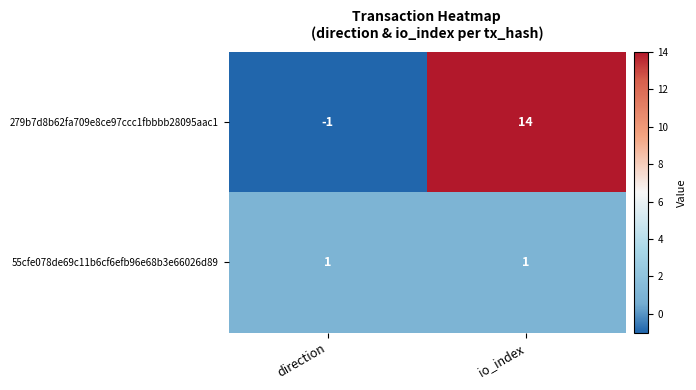

The value of 279b7d8b62fa709e8ce97ccc1fbbbb28095aac1 at io_index is 20. True or false?

False